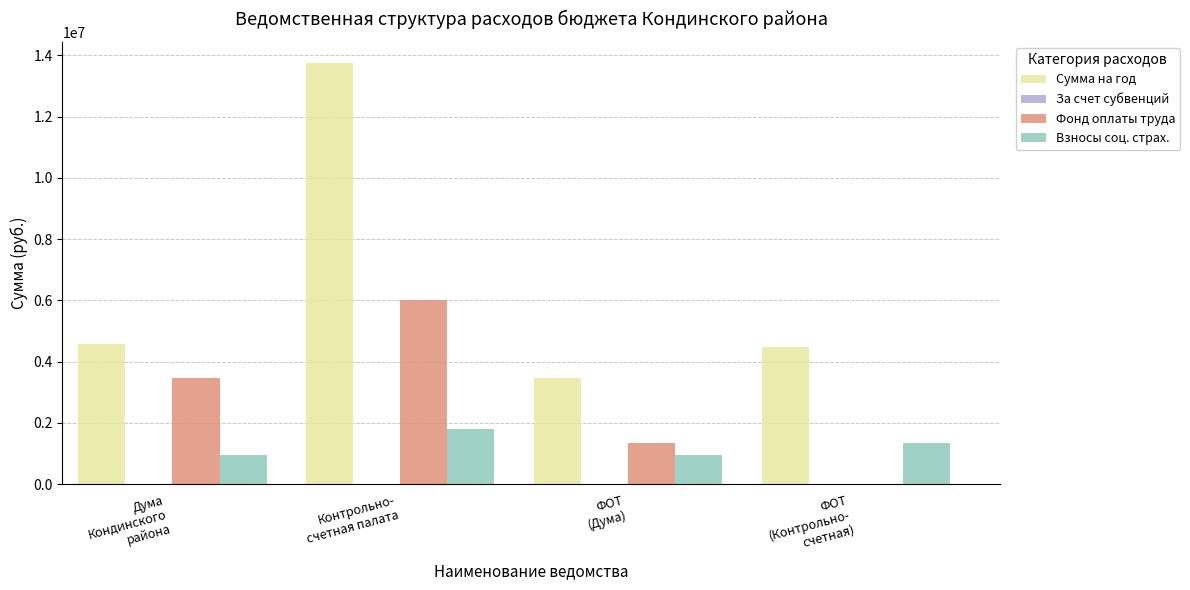

Which series has the widest spread of values?

Сумма на год